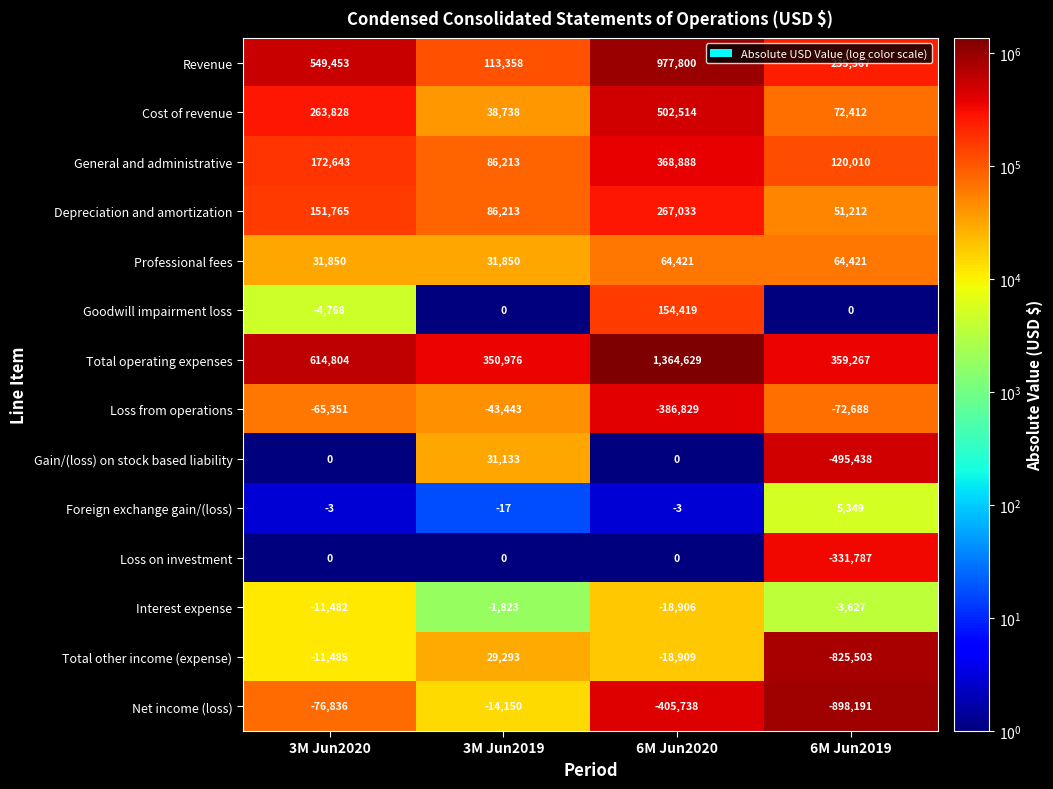

At which label does Foreign exchange gain/(loss) reach its peak?

6M Jun2019